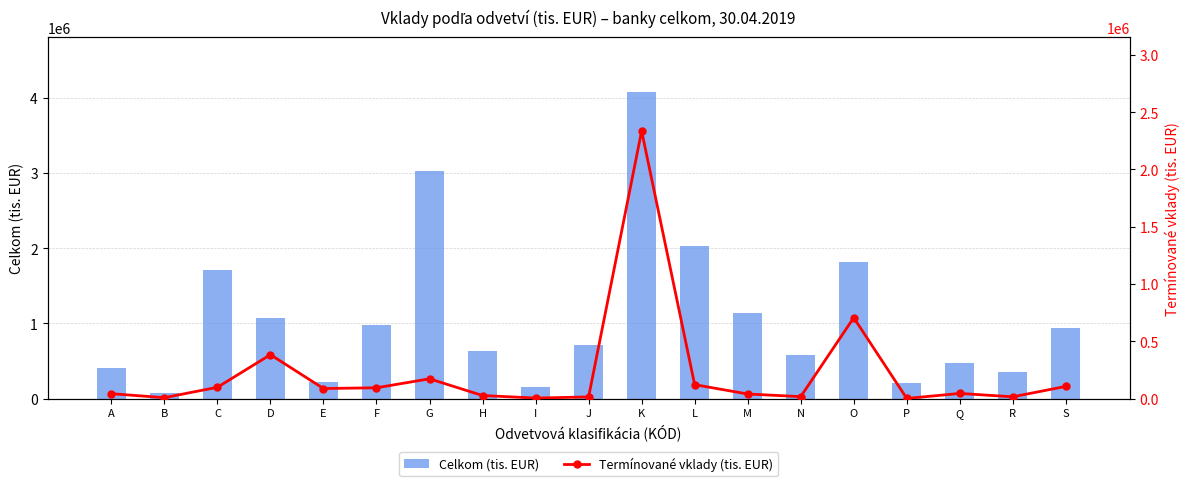

What is the sum of all Termínované vklady (tis. EUR) values?

4328305